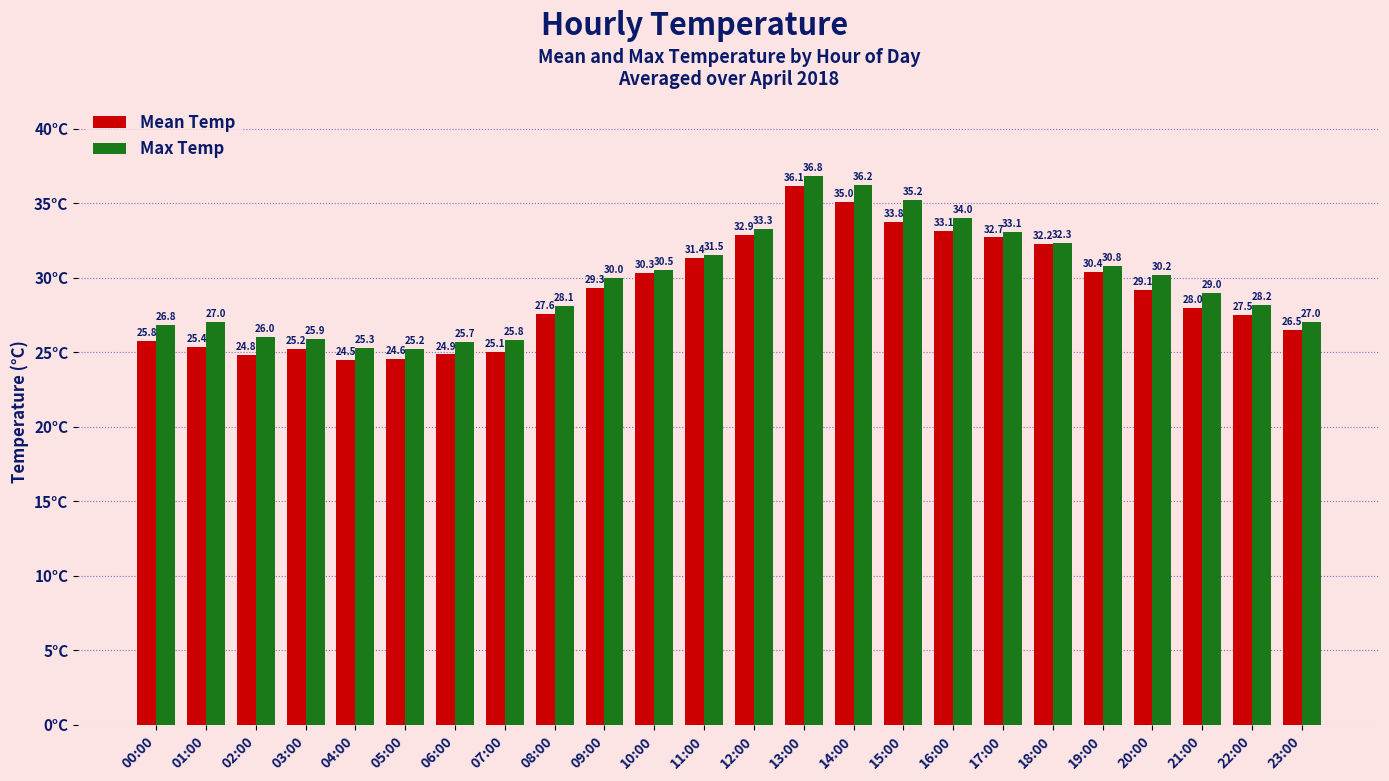

What is the minimum value shown in the chart?

24.5